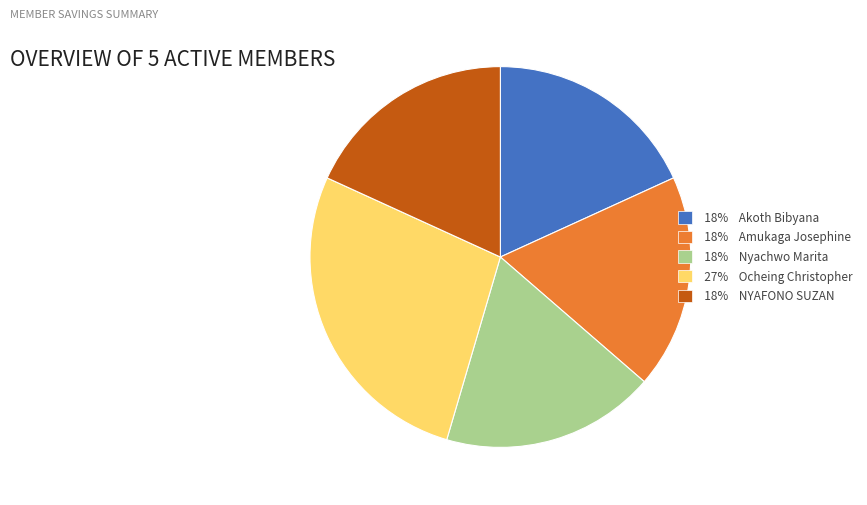

Is there a majority slice in this chart?

No